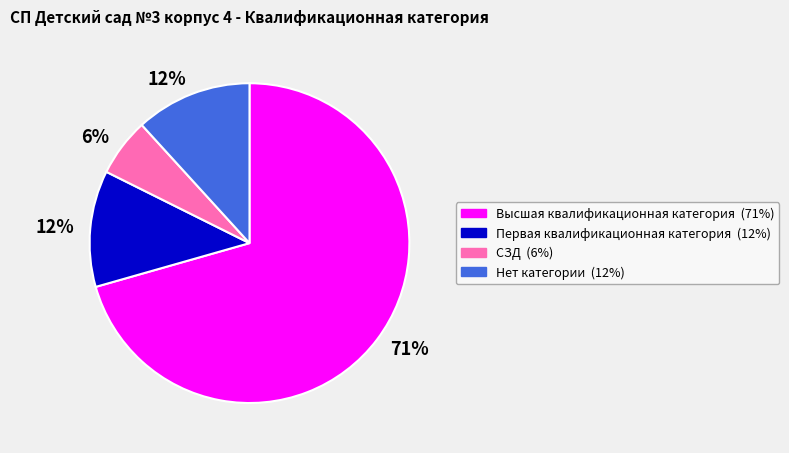

To the nearest percent, what is the average slice percentage?

25%